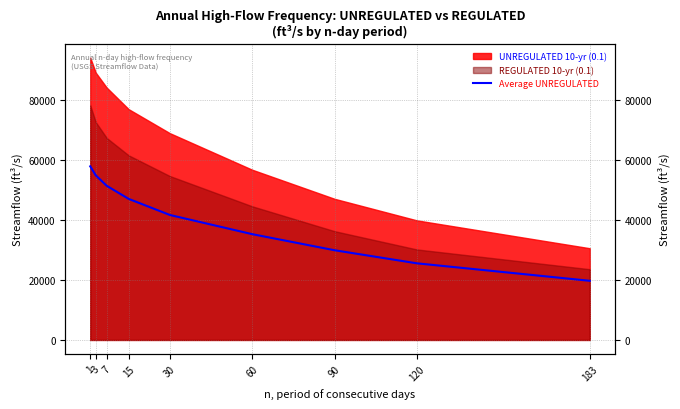

Which label corresponds to the largest value in the chart?

1